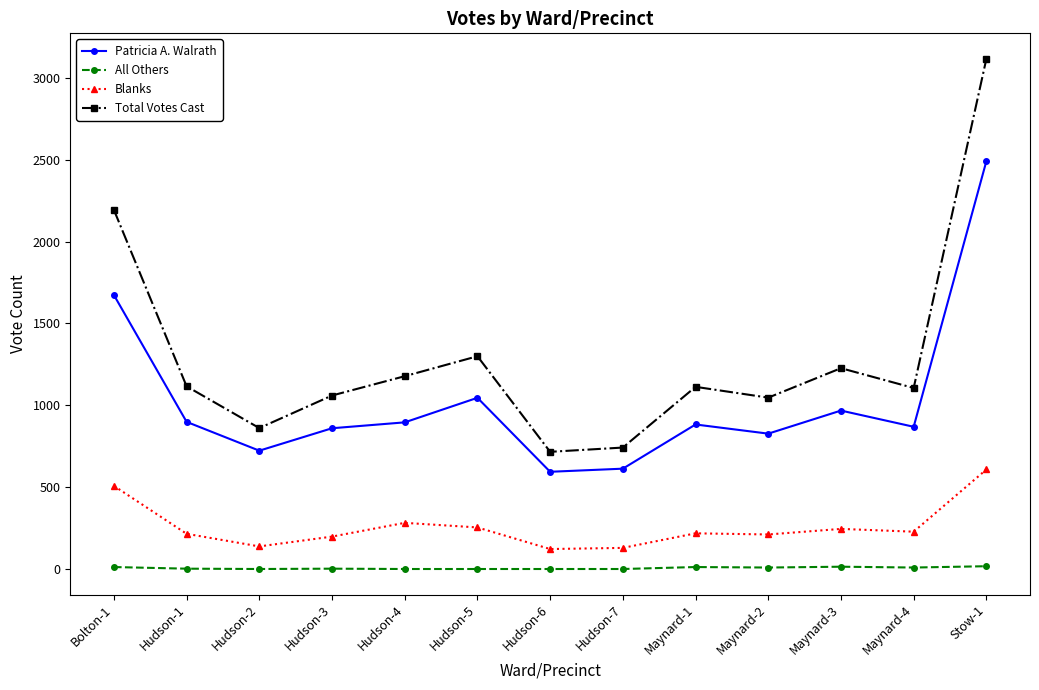

Which series changed the most between Hudson-6 and Maynard-2?

Total Votes Cast